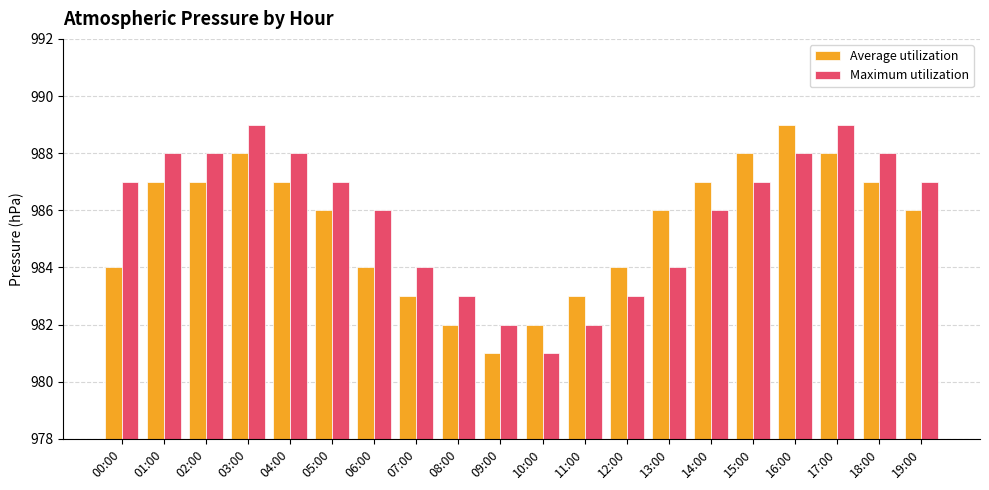

The Maximum utilization series shows 1295 at 07:00. True or false?

False